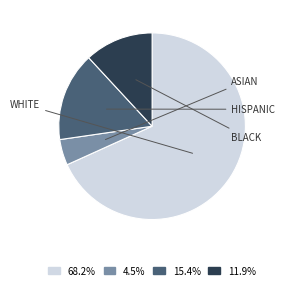

Combined, do WHITE and ASIAN account for over 50%?

Yes